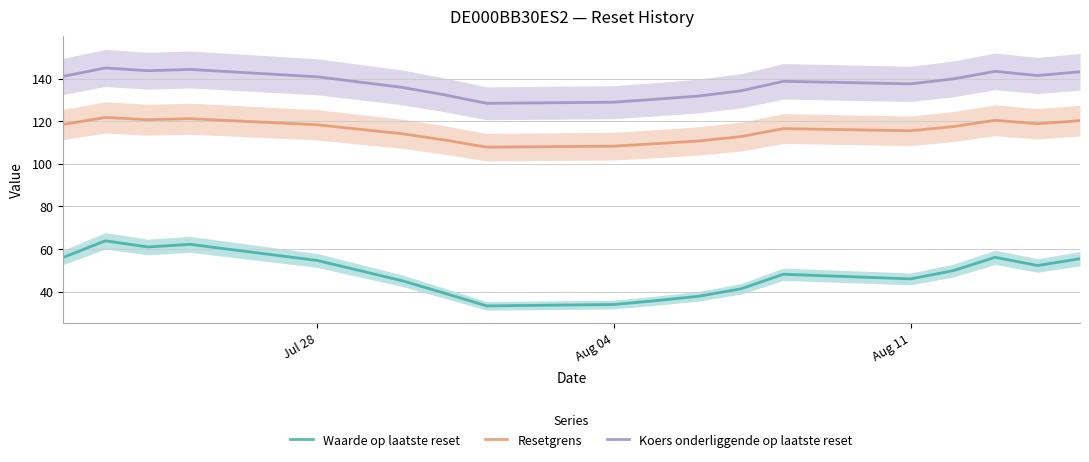

What is the minimum value for Waarde op laatste reset?

33.4